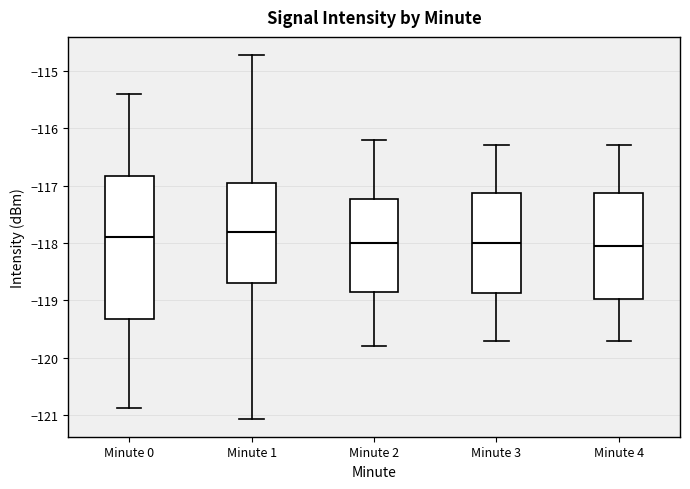

Reading left to right, transcribe this box plot: for each box, give where its median line is, the range the box spans, and where its two whiskers end, as read against the y-axis. The values are not printed on the chart, so give them approximately, as read against the axis.

Minute 0: median -117.9, box -119.3 to -116.8, whiskers -120.9 to -115.4
Minute 1: median -117.8, box -118.7 to -116.9, whiskers -121.1 to -114.7
Minute 2: median -118.0, box -118.8 to -117.2, whiskers -119.8 to -116.2
Minute 3: median -118.0, box -118.9 to -117.1, whiskers -119.7 to -116.3
Minute 4: median -118.0, box -119.0 to -117.1, whiskers -119.7 to -116.3